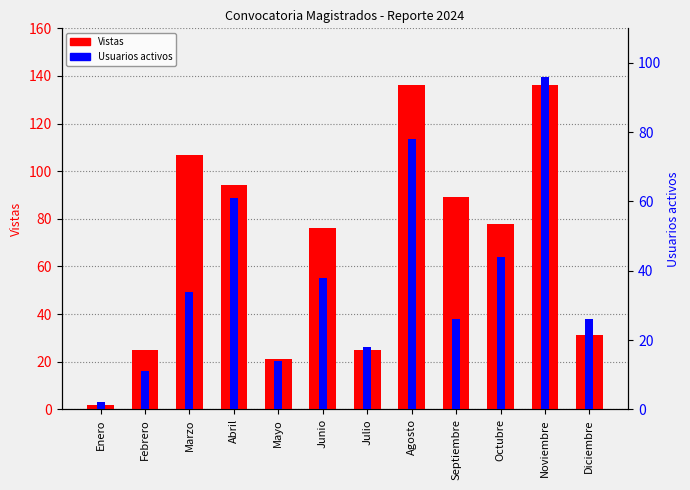

How many groups of bars are there?

12